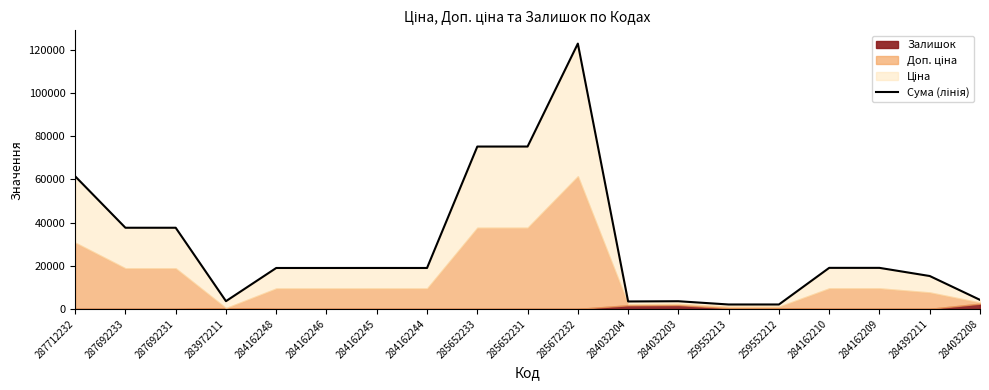

The value at 287692231 is 37593.6. True or false?

True